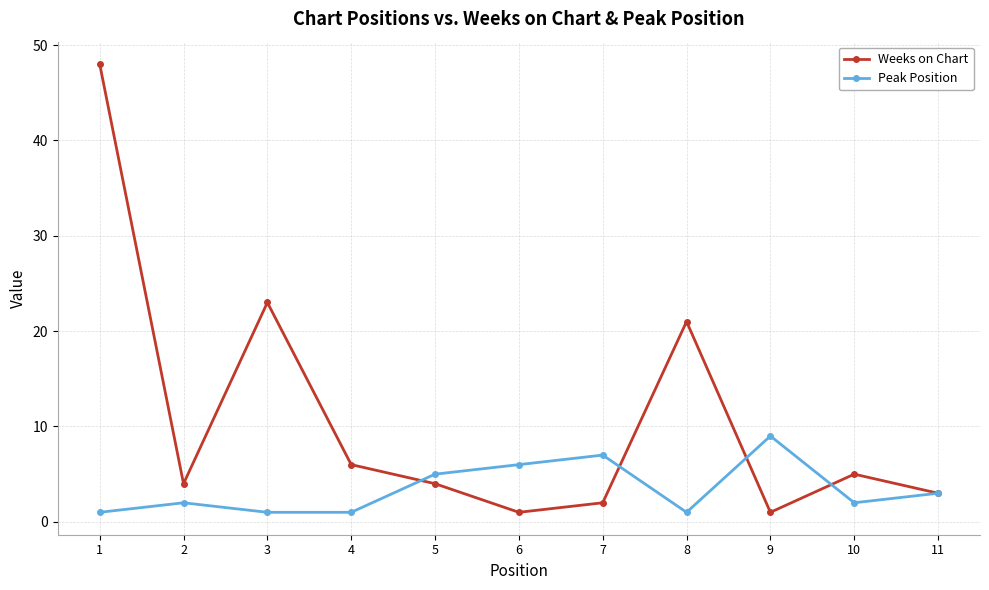

Reading left to right, list all the values displayed in this chart.

Weeks on Chart: 48	4	23	6	4	1	2	21	1	5	3
Peak Position: 1	2	1	1	5	6	7	1	9	2	3